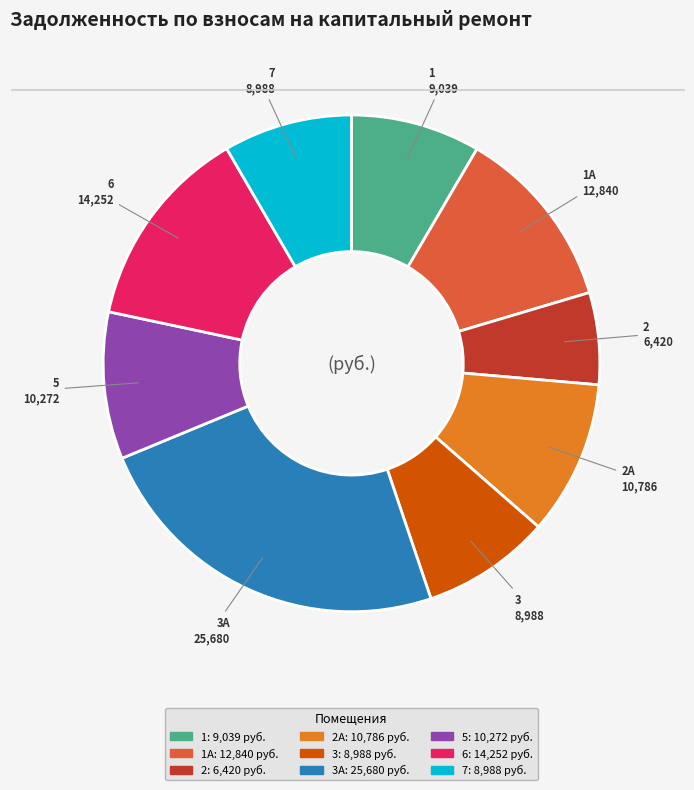

Is there a majority slice in this chart?

No